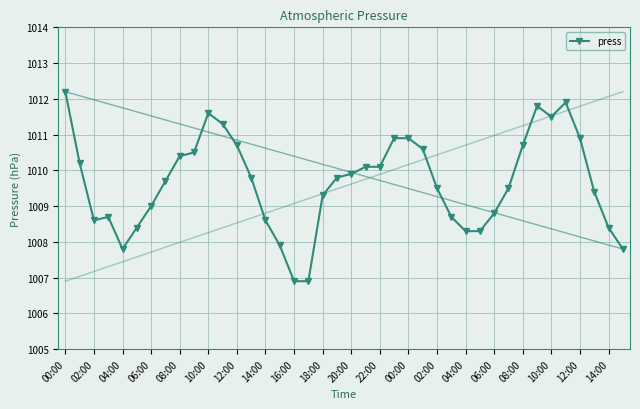

What is the sum of all values?

40386.3